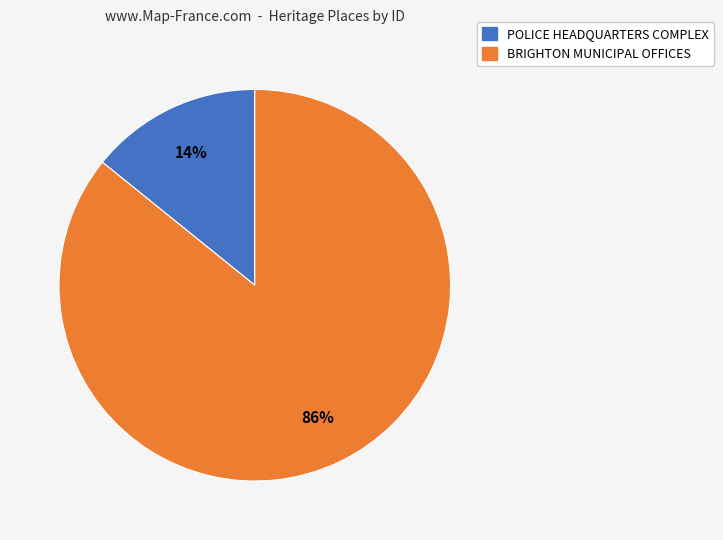

Is it true that BRIGHTON MUNICIPAL OFFICES is 86% of the pie?

True